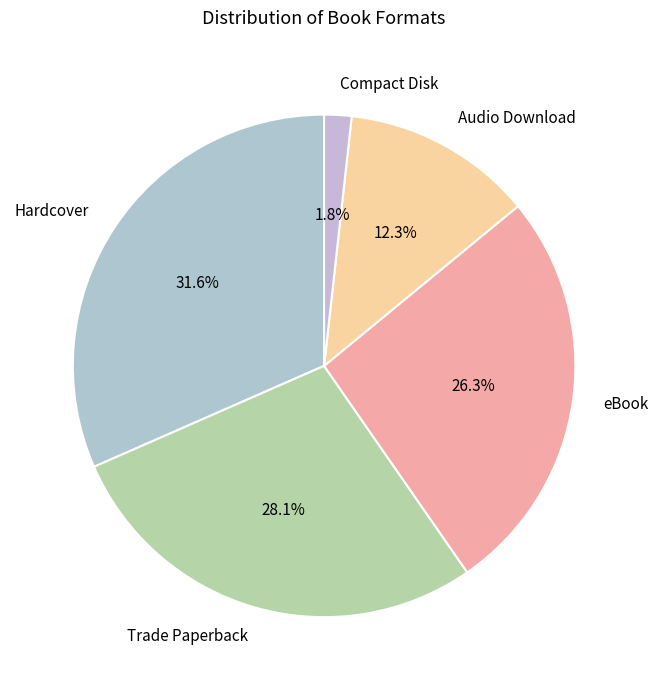

Between eBook and Trade Paperback, which is larger?

Trade Paperback